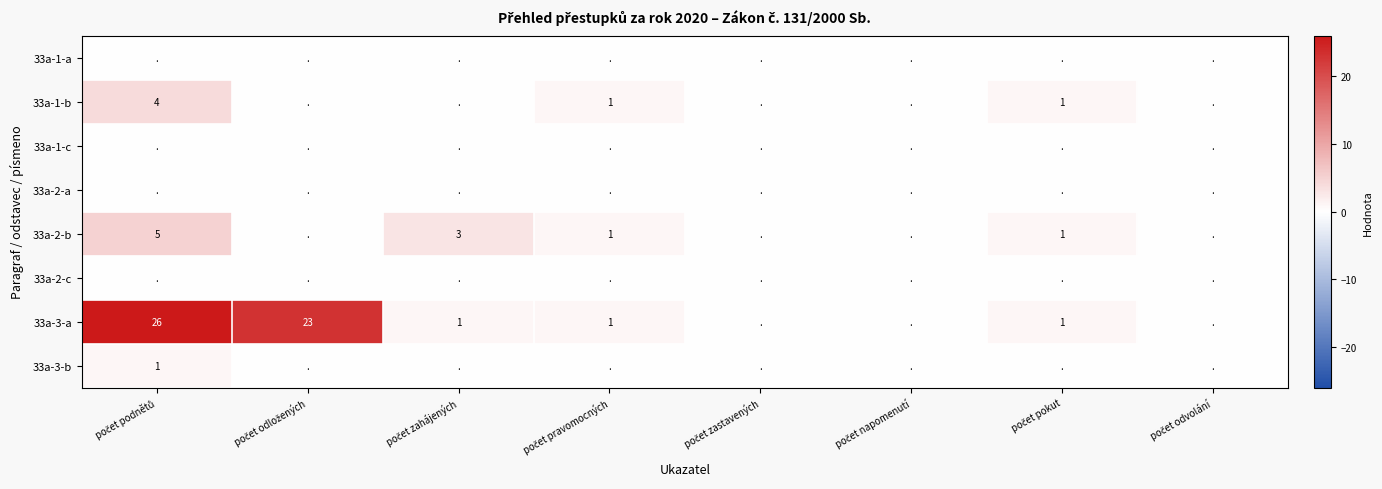

True or false: 33a-2-a has a value of 0 at počet odvolání.

True